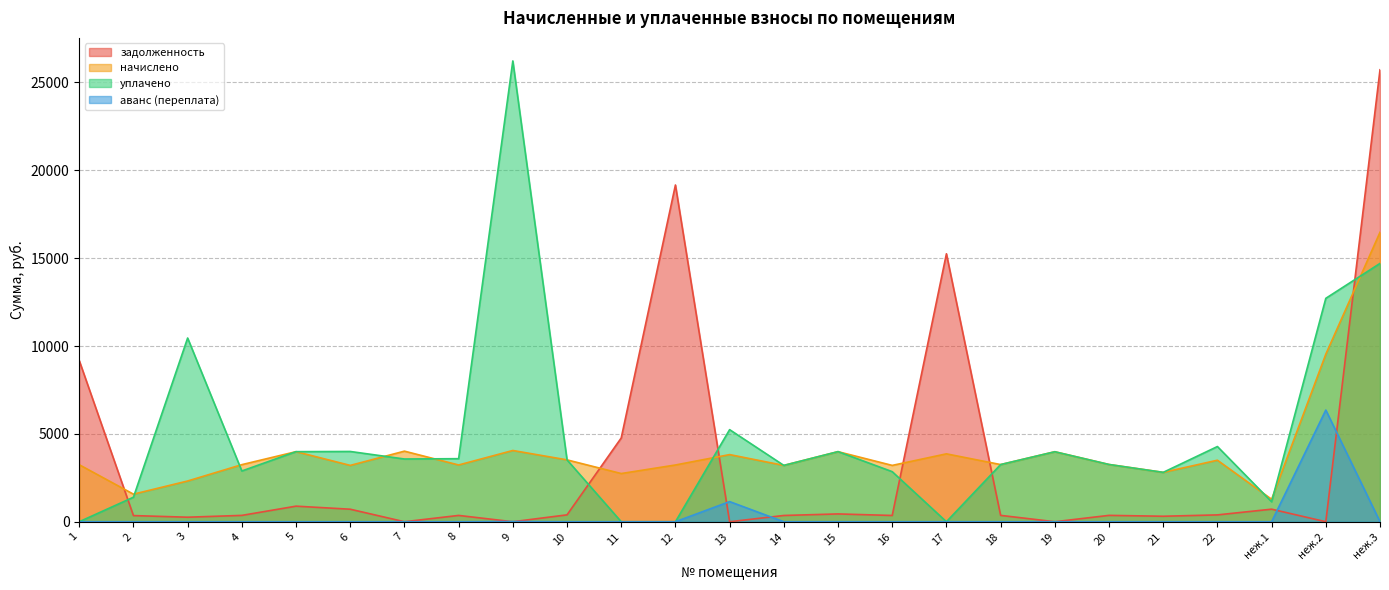

Reading left to right, what are all the values shown in this chart?

задолженность: 9173.1	350.0	257.6	360.9	886.2	712.3	0.0	358.8	0.0	391.1	4766.0	19162.8	0.0	356.2	444.1	356.2	15248.4	361.5	0.0	362.0	312.2	389.0	714.4	0.0	25719.1
начислено: 3243.6	1569.3	2318.2	3248.4	3987.7	3205.4	4016.3	3229.3	4054.5	3520.3	2742.8	3229.3	3820.8	3205.4	3987.7	3205.4	3863.7	3253.1	3982.9	3257.9	2809.5	3501.2	1278.4	9535.2	16470.8
уплачено: 0.0	1395.0	10454.8	2887.4	3987.7	3998.2	3570.1	3588.1	26223.2	3520.3	0.0	0.0	5240.1	3205.4	3989.7	2849.3	0.0	3253.2	3983.4	3257.9	2809.5	4279.2	1135.8	12713.6	14700.0
аванс (переплата): 0.0	0.0	0.0	0.0	0.0	0.0	0.0	0.0	11.0	0.0	0.0	0.0	1145.4	0.0	0.0	0.0	0.0	0.0	0.0	0.0	0.0	0.0	0.0	6354.9	0.0